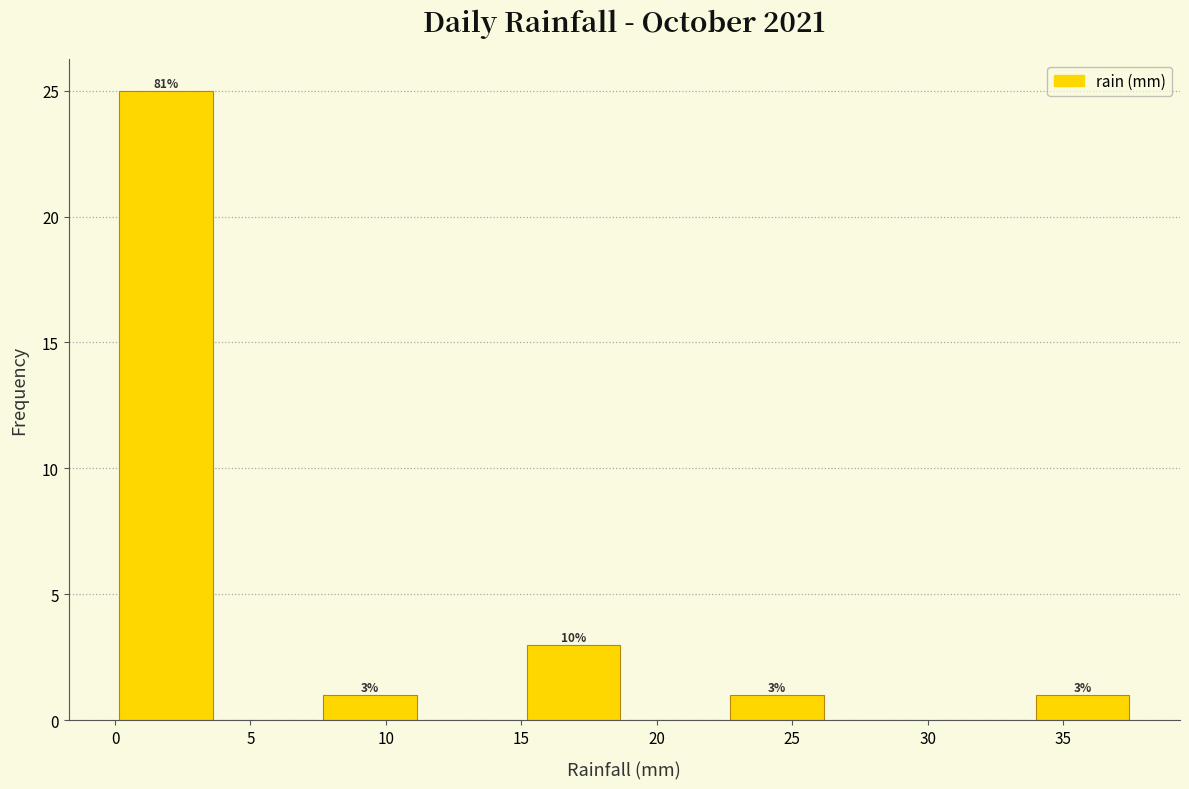

Over which range of the x-axis is the bar tallest?

0.0 to 4.0